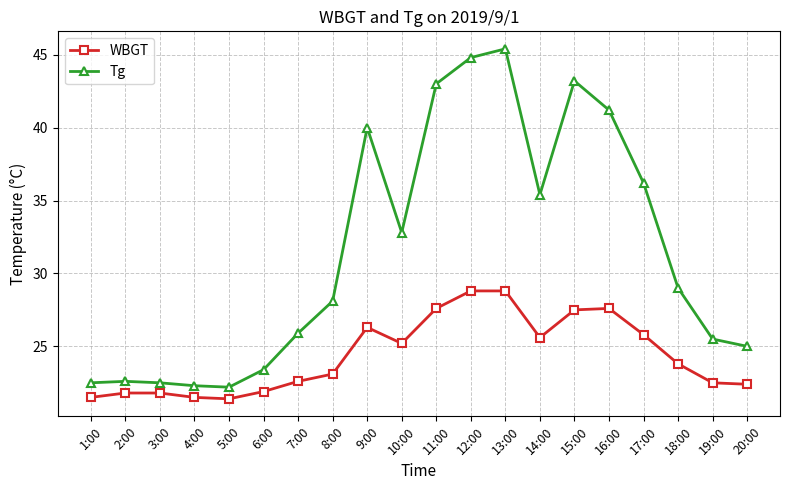

At which category is the sum across all series the highest?

13:00